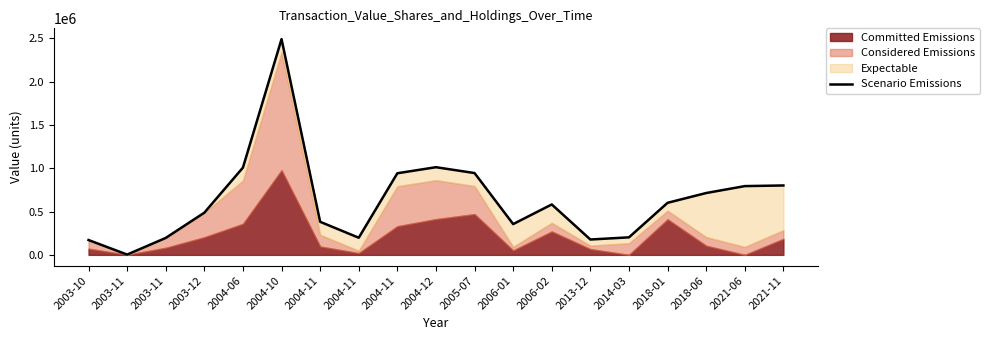

What is the sum of all values?

12068339